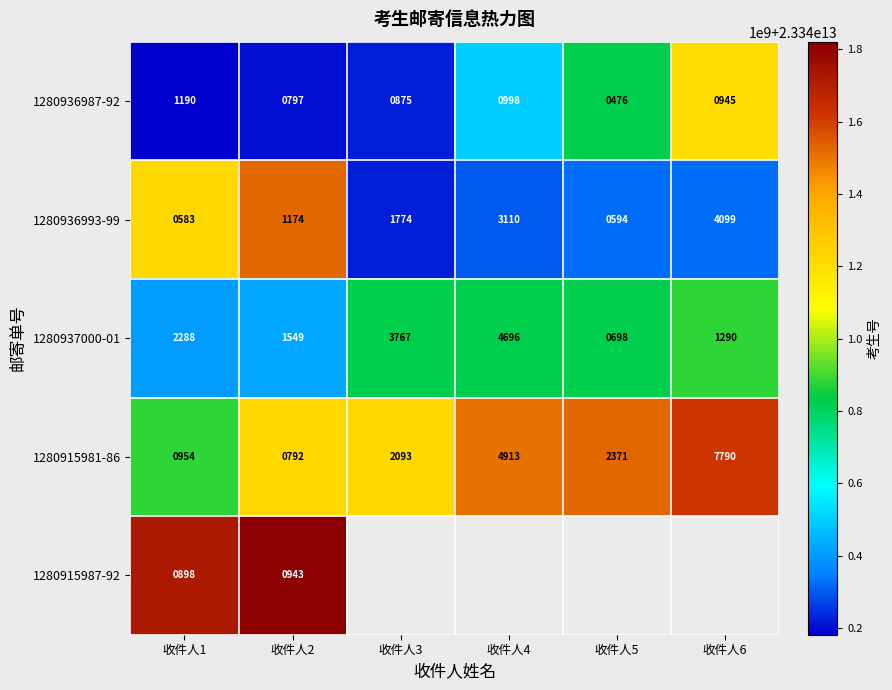

Is it true that 1280915981-86 equals 4913 at 收件人4?

True